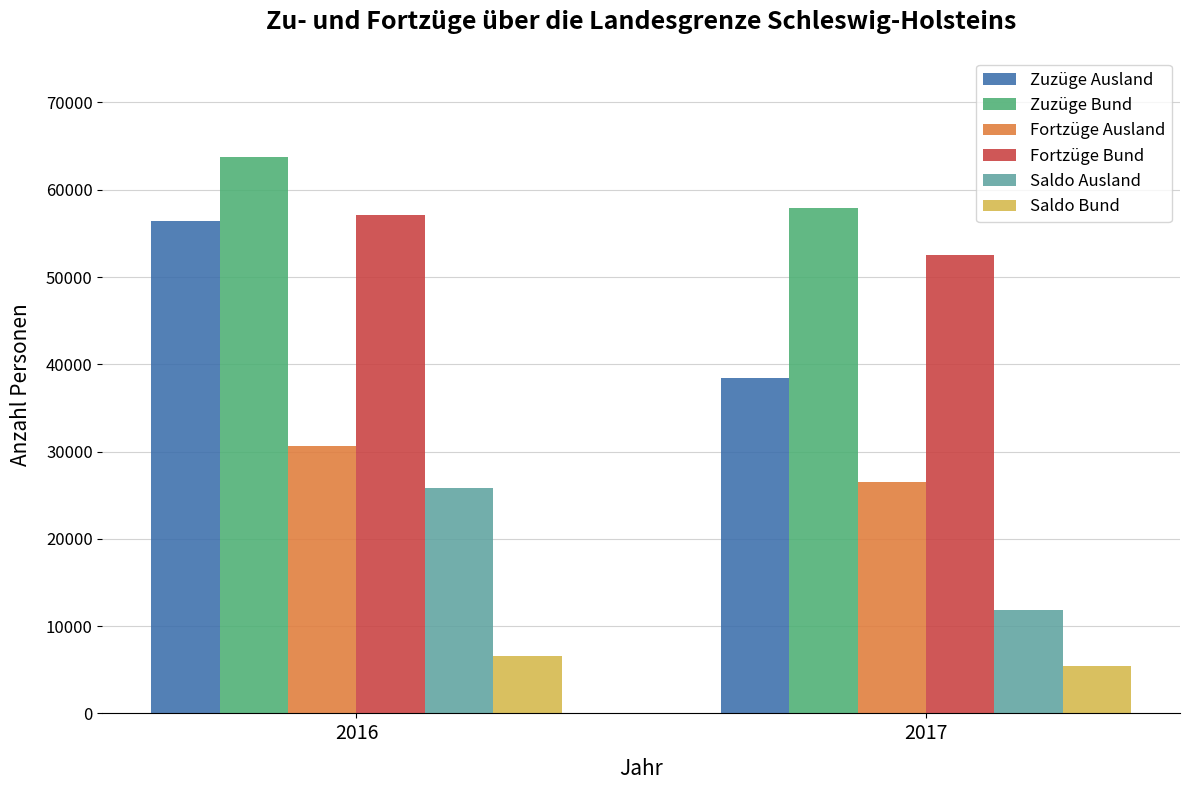

What are all the series names shown in the legend?

Zuzüge Ausland, Zuzüge Bund, Fortzüge Ausland, Fortzüge Bund, Saldo Ausland, Saldo Bund